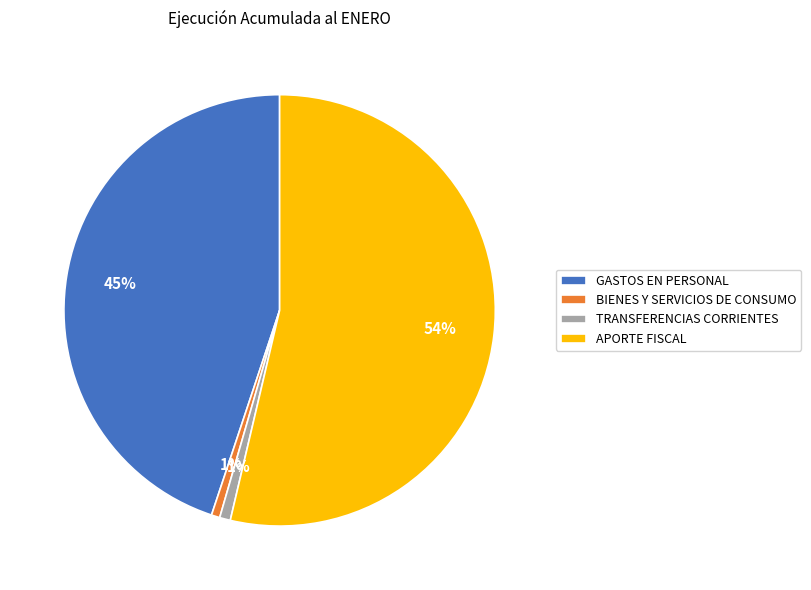

Combined, do TRANSFERENCIAS CORRIENTES and BIENES Y SERVICIOS DE CONSUMO account for over 50%?

No